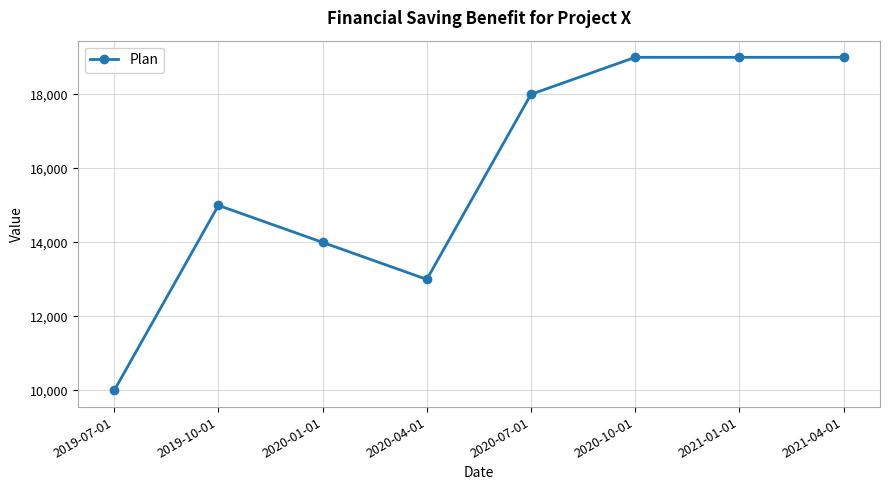

Which has a higher value, 2020-07-01 or 2021-04-01?

2021-04-01